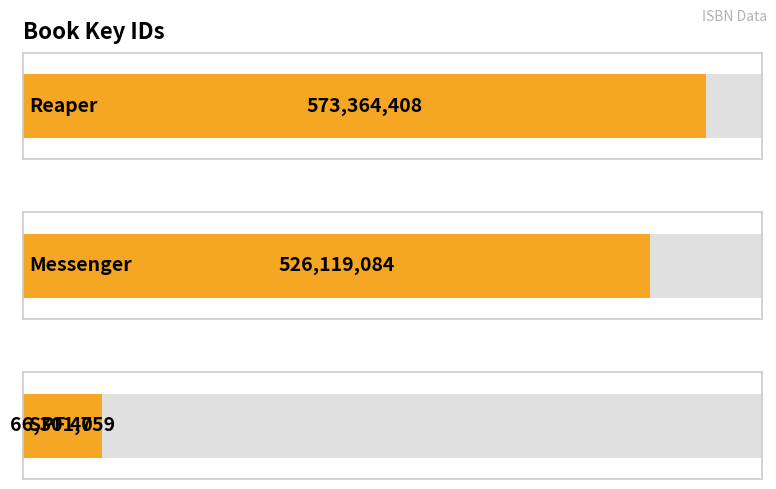

What is the label of the 2nd bar from the left?

Messenger